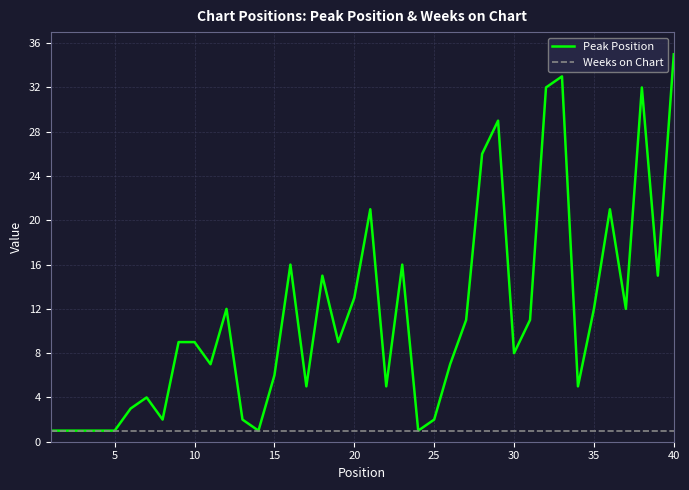

Which series has the widest spread of values?

Peak Position